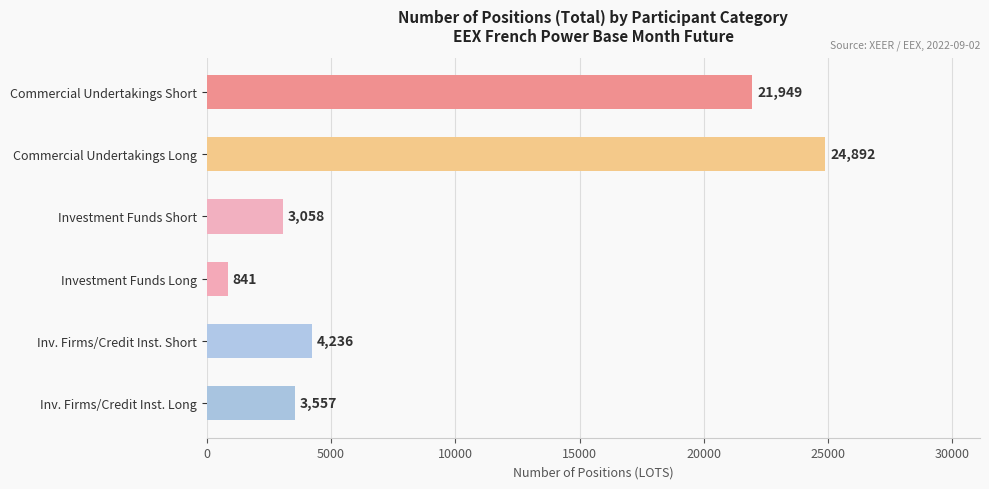

What value does the data have at Inv. Firms/Credit Inst. Short?

4236.0